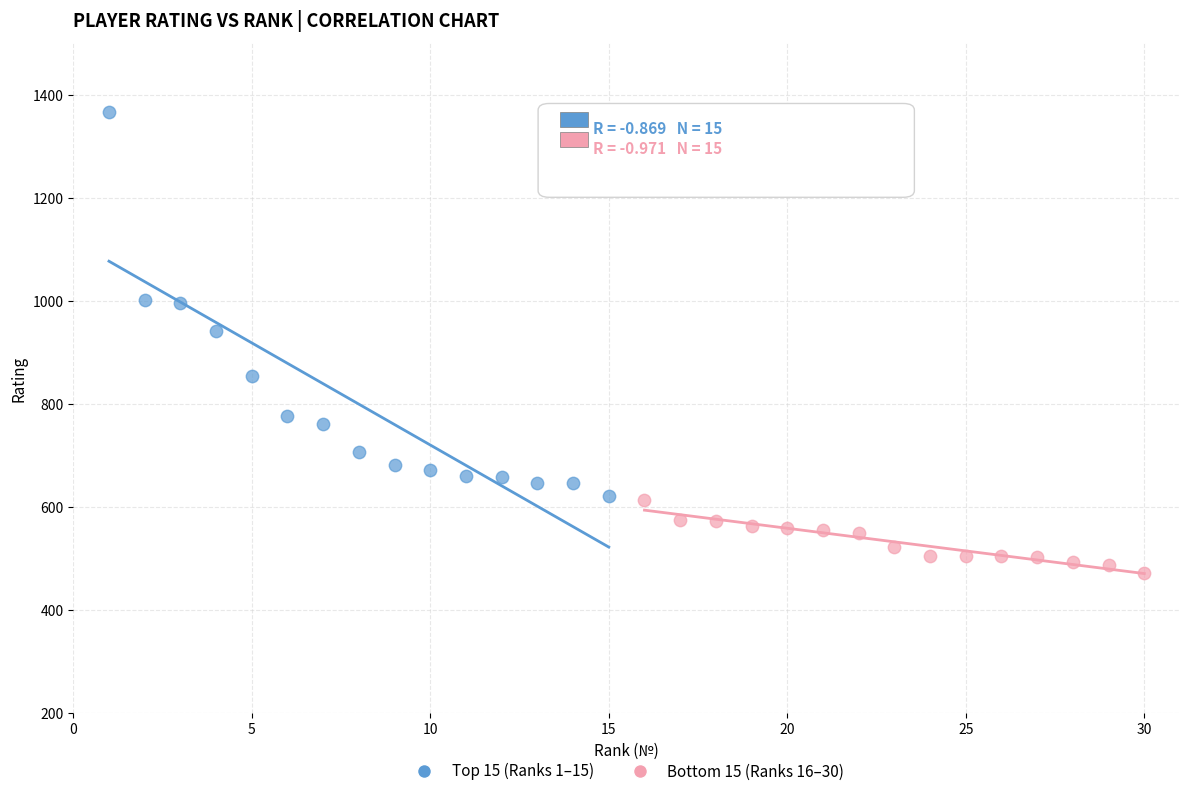

Which series contains the lowest Y value?

Bottom 15 (Ranks 16–30)